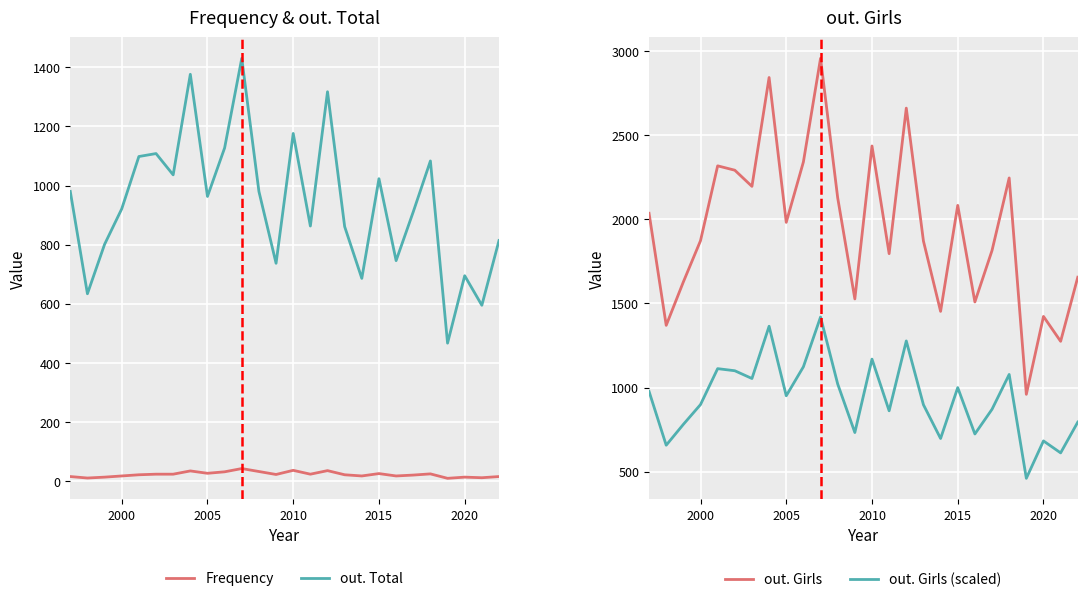

What are all the series names shown in the legend?

Frequency, out. Total, out. Girls, out. Girls (scaled)